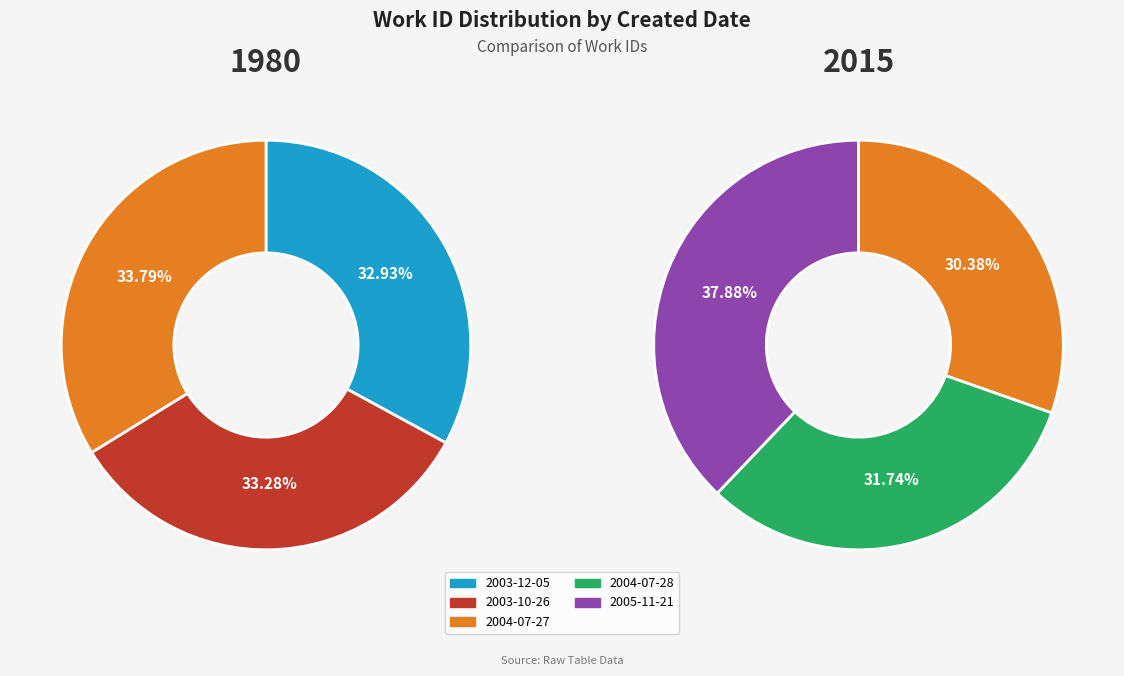

Is it true that 2004-07-28 is 7% of the pie?

False